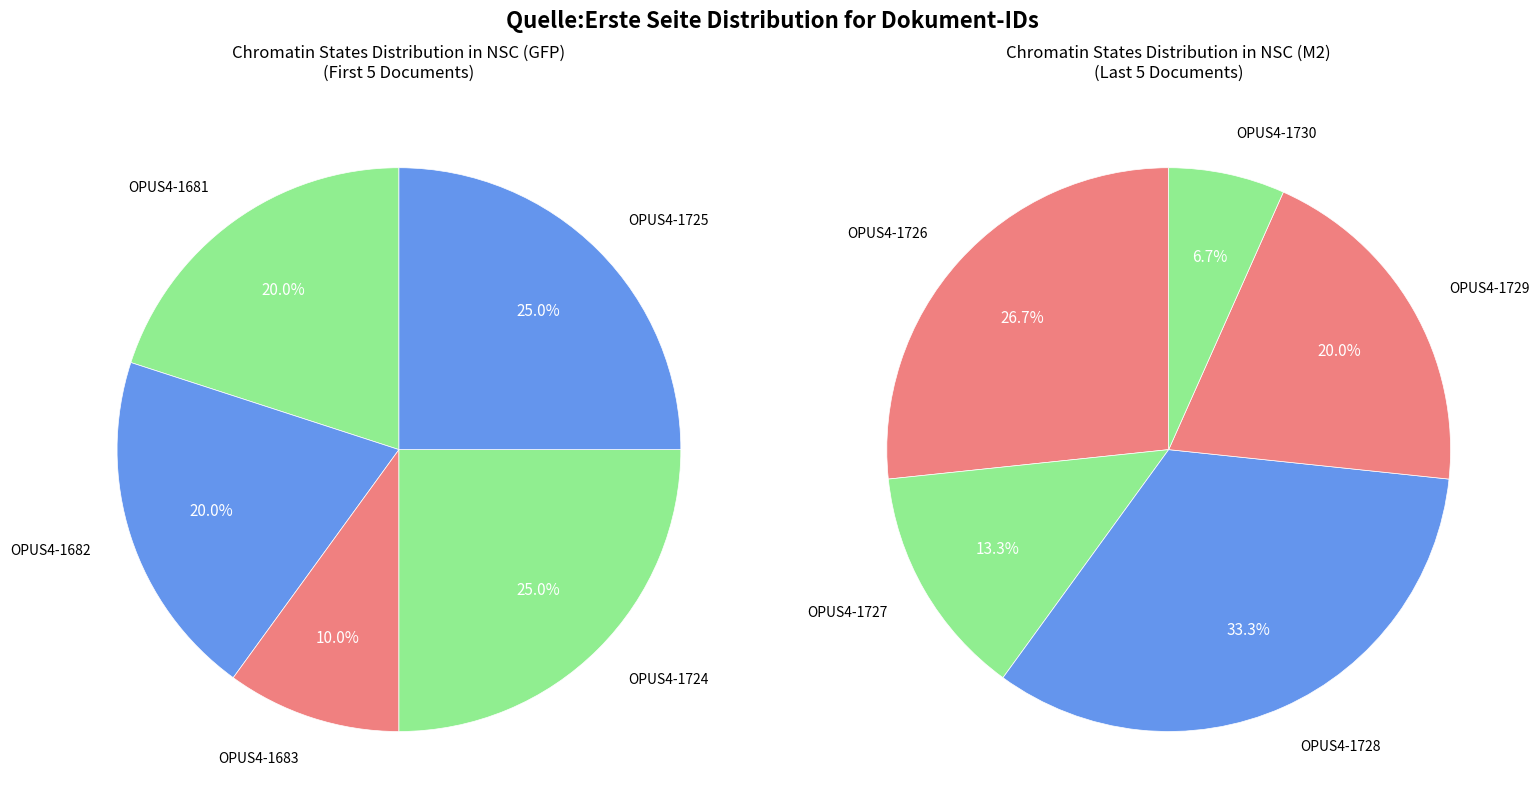

Does OPUS4-1729 represent more than half of the total?

No